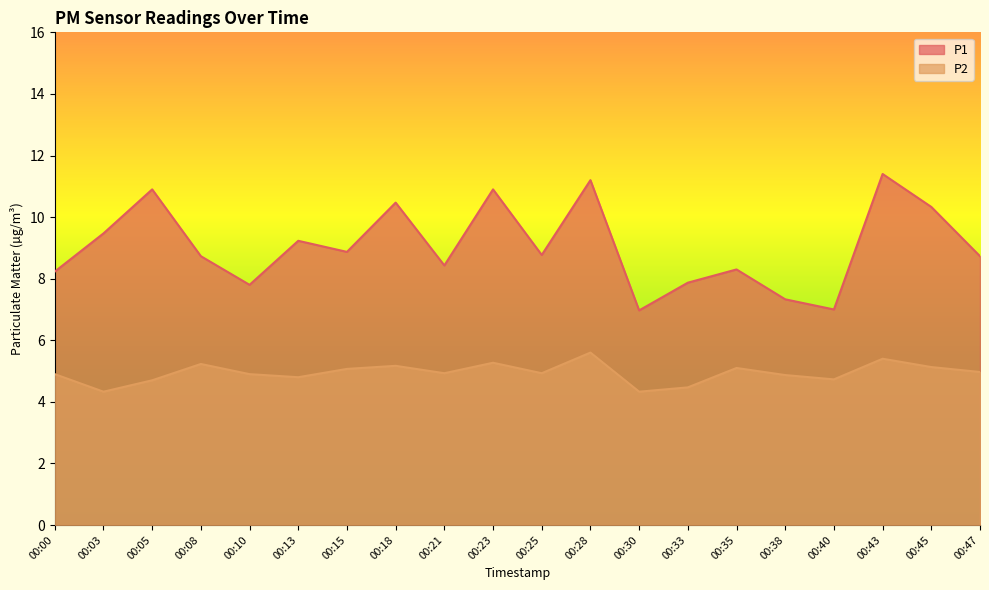

What is the sum of the P2 values at 00:10 and 00:35?

10.0